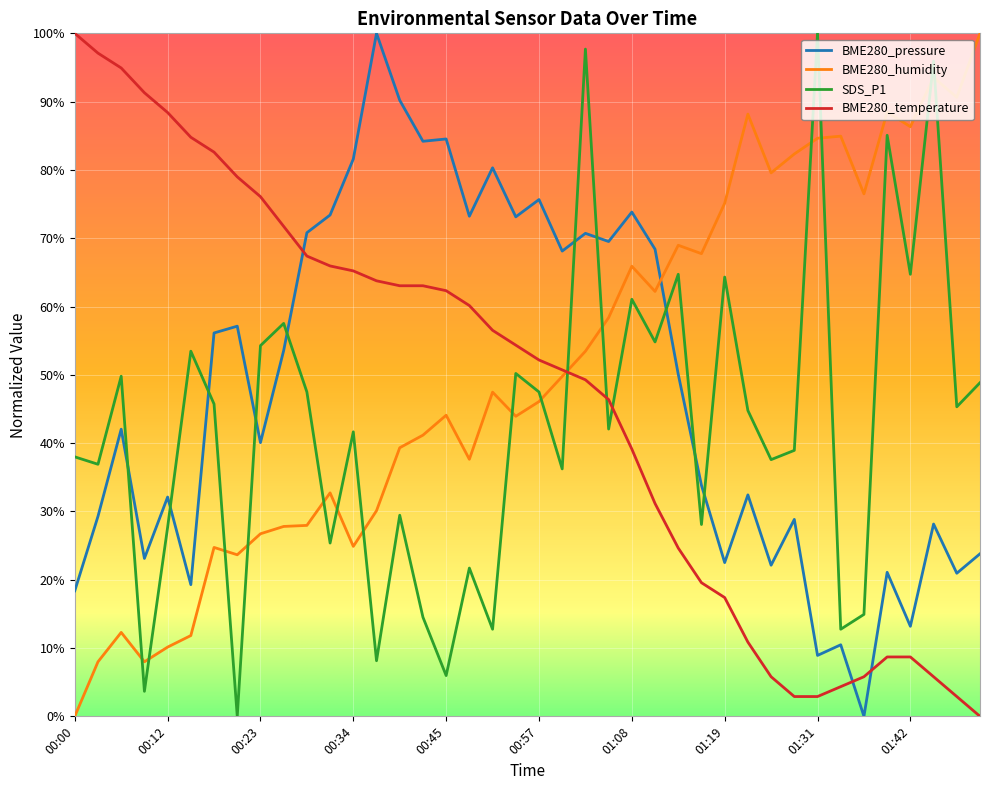

Reading left to right, list all the values displayed in this chart.

BME280_pressure: 0.2	0.3	0.4	0.2	0.3	0.2	0.6	0.6	0.4	0.5	0.7	0.7	0.8	1.0	0.9	0.8	0.8	0.7	0.8	0.7	0.8	0.7	0.7	0.7	0.7	0.7	0.5	0.3	0.2	0.3	0.2	0.3	0.1	0.1	0.0	0.2	0.1	0.3	0.2	0.2
BME280_humidity: 0.0	0.1	0.1	0.1	0.1	0.1	0.2	0.2	0.3	0.3	0.3	0.3	0.2	0.3	0.4	0.4	0.4	0.4	0.5	0.4	0.5	0.5	0.5	0.6	0.7	0.6	0.7	0.7	0.8	0.9	0.8	0.8	0.8	0.8	0.8	0.9	0.9	0.9	0.9	1.0
SDS_P1: 0.4	0.4	0.5	0.0	0.3	0.5	0.5	0.0	0.5	0.6	0.5	0.3	0.4	0.1	0.3	0.1	0.1	0.2	0.1	0.5	0.5	0.4	1.0	0.4	0.6	0.5	0.6	0.3	0.6	0.4	0.4	0.4	1.0	0.1	0.1	0.9	0.6	1.0	0.5	0.5
BME280_temperature: 1.0	1.0	0.9	0.9	0.9	0.8	0.8	0.8	0.8	0.7	0.7	0.7	0.7	0.6	0.6	0.6	0.6	0.6	0.6	0.5	0.5	0.5	0.5	0.5	0.4	0.3	0.2	0.2	0.2	0.1	0.1	0.0	0.0	0.0	0.1	0.1	0.1	0.1	0.0	0.0